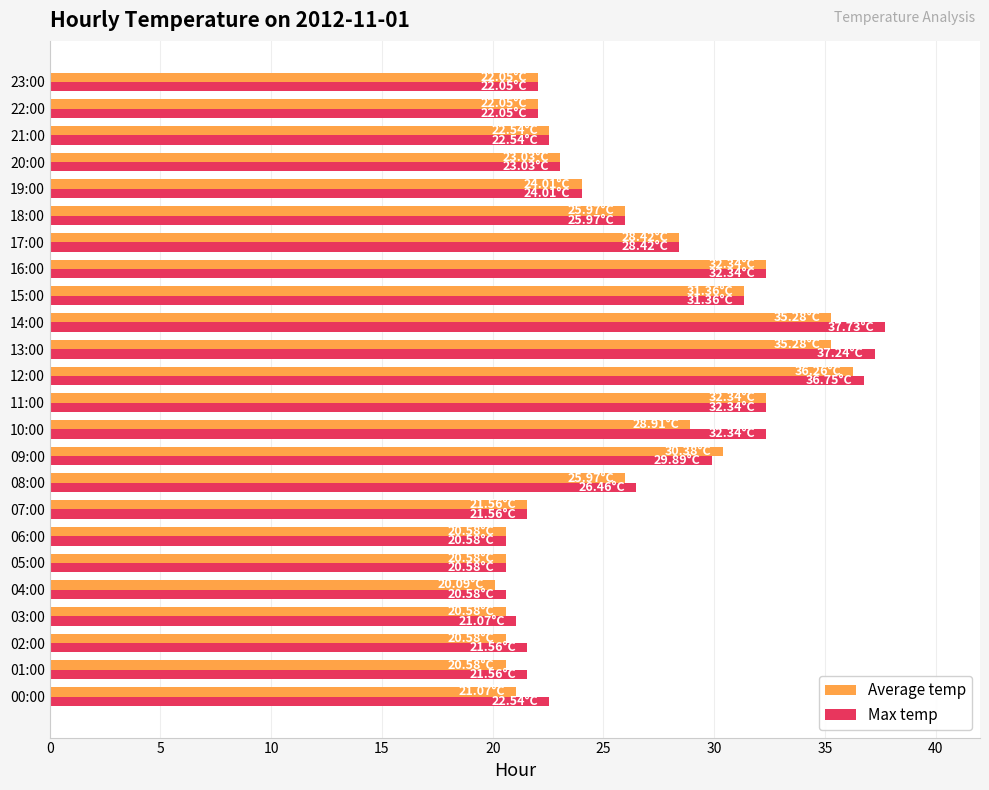

What is the difference between the second highest and minimum values in the Max temp series?

16.7